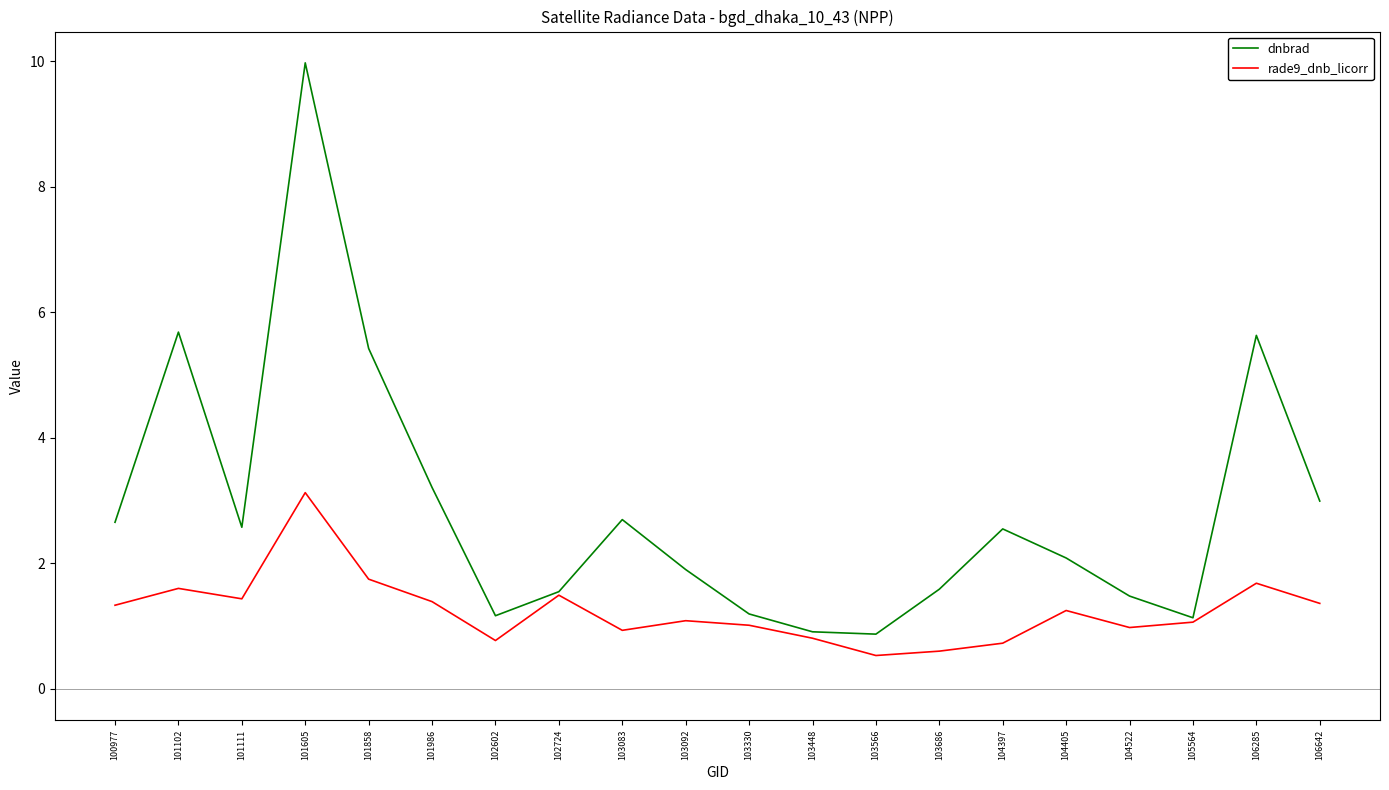

Which series has the largest total across all categories?

dnbrad